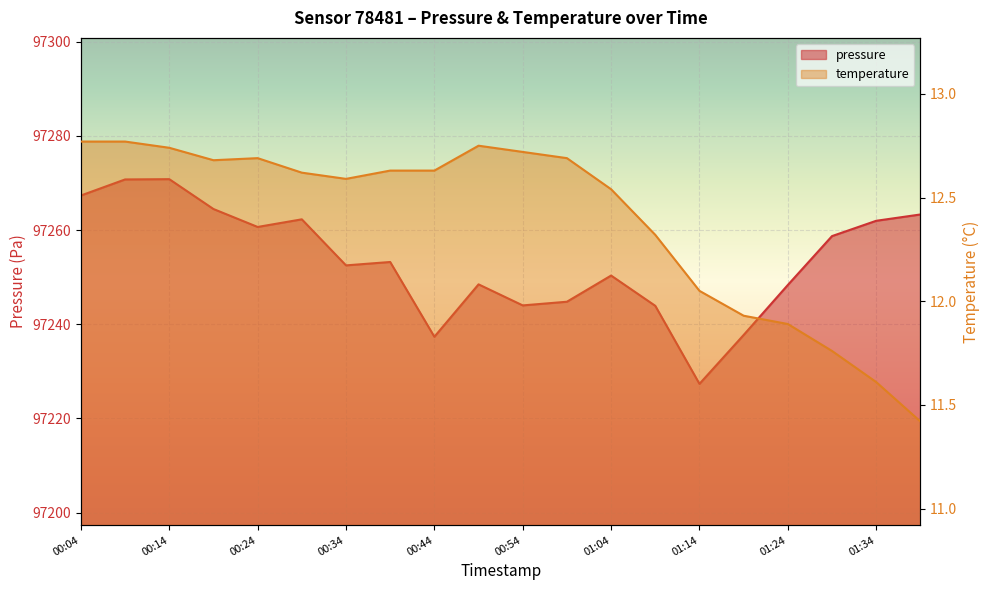

Which category has the lowest value in the temperature series?

01:39